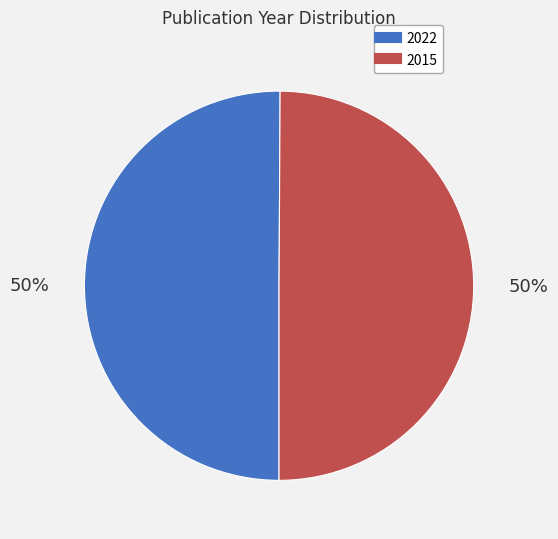

To the nearest percent, what is the combined percentage of 2022 and 2015?

100%